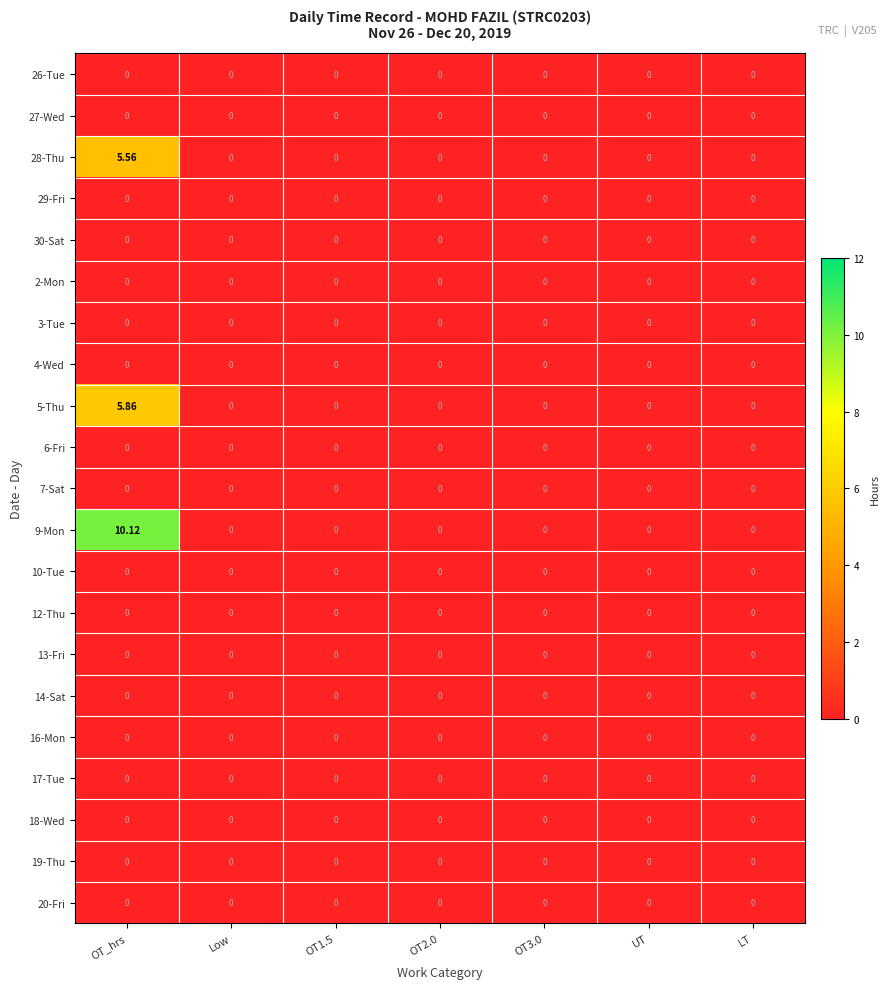

Which label corresponds to the largest value in the chart?

OT_hrs